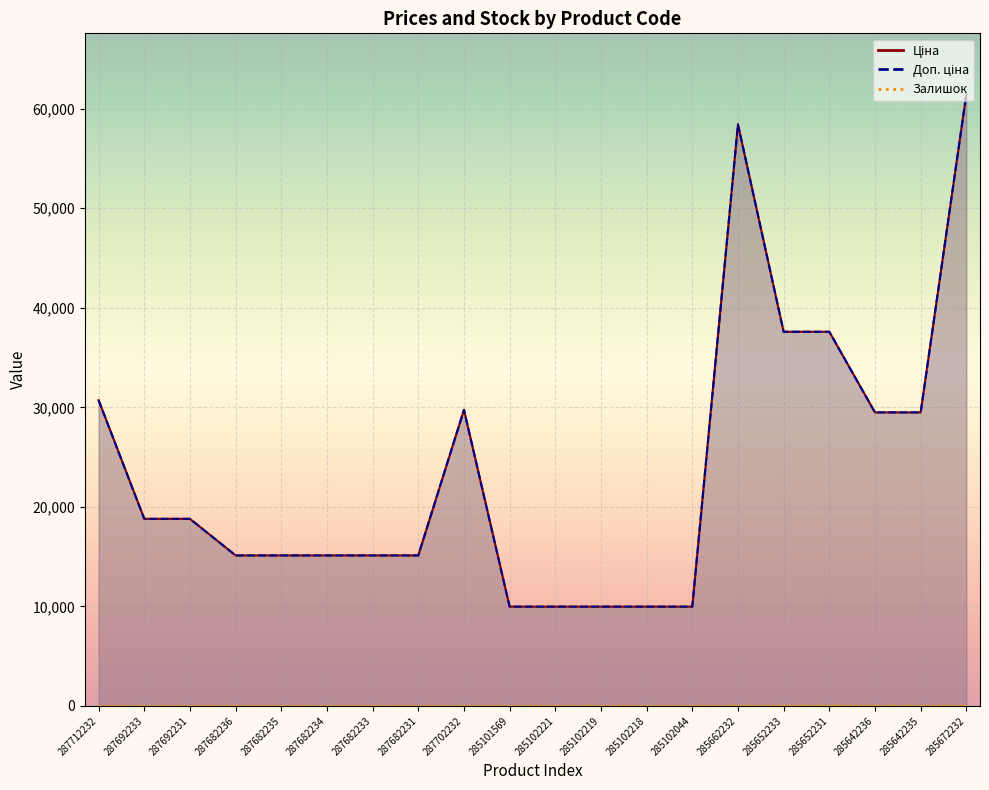

In Залишок, how many points are lower than both neighbors (excluding endpoints)?

4